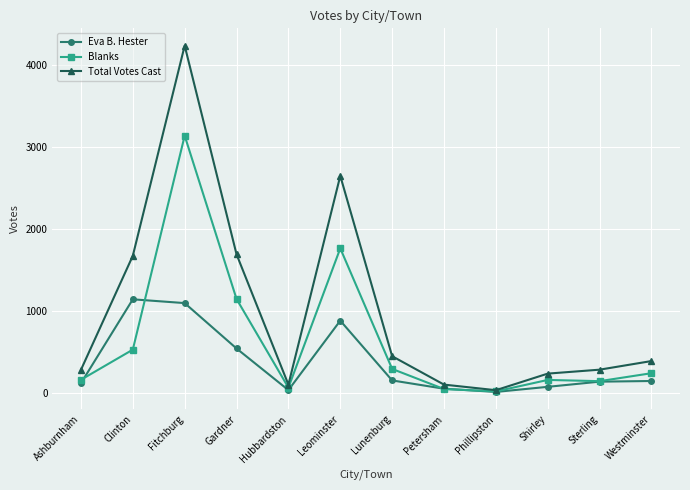

Between which two adjacent categories do Blanks and Eva B. Hester first intersect?

Ashburnham and Clinton